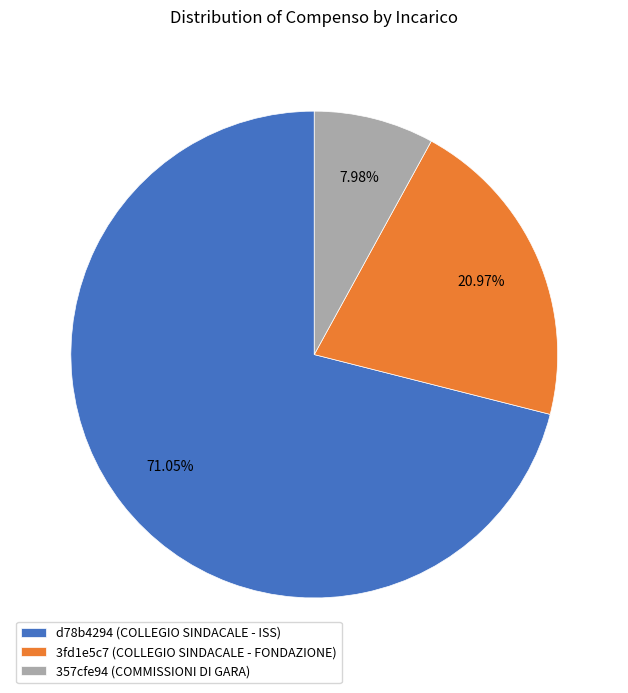

Is it true that 3fd1e5c7 (COLLEGIO SINDACALE - FONDAZIONE) is 28% of the pie?

False